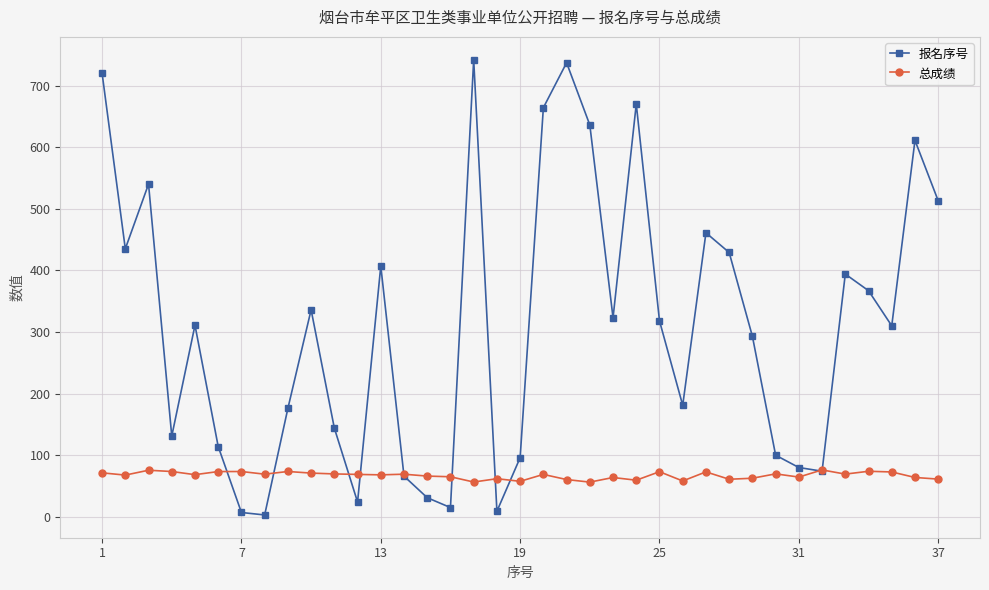

What is the highest value of the 总成绩 series?

76.1